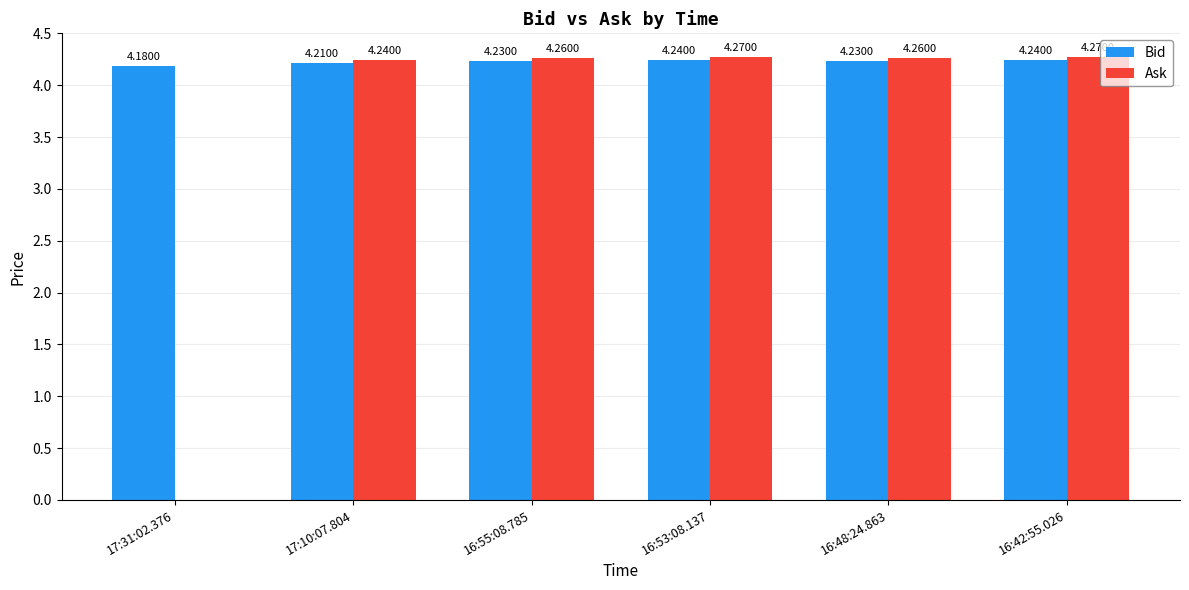

Is it true that Bid equals 1.6 at 17:31:02.376?

False